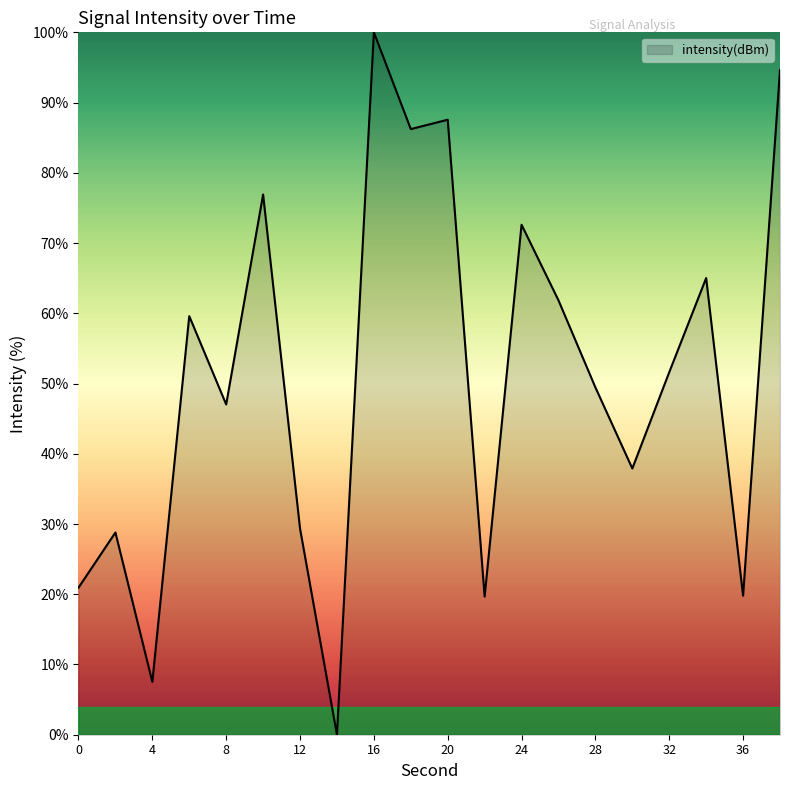

What is the difference between the maximum and minimum values?

100.0